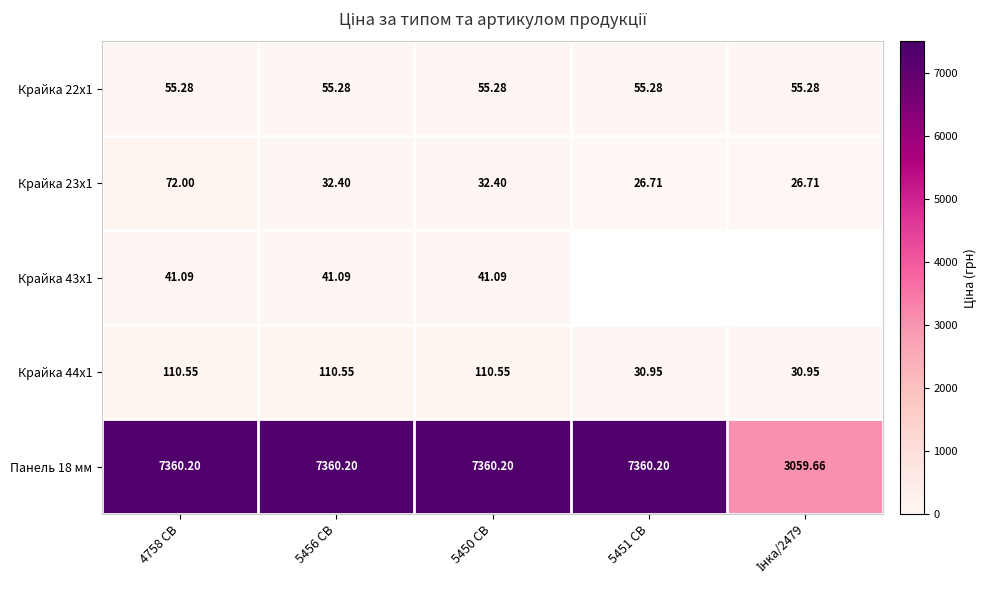

True or false: Крайка 22x1 has a value of 55.3 at 5451 CB.

True